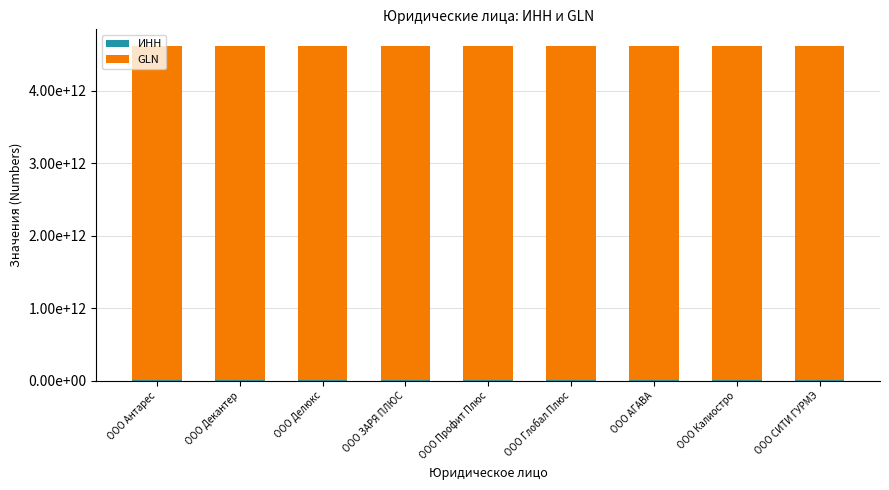

What is the approximate value of ИНН at ООО Декантер?

5190073300